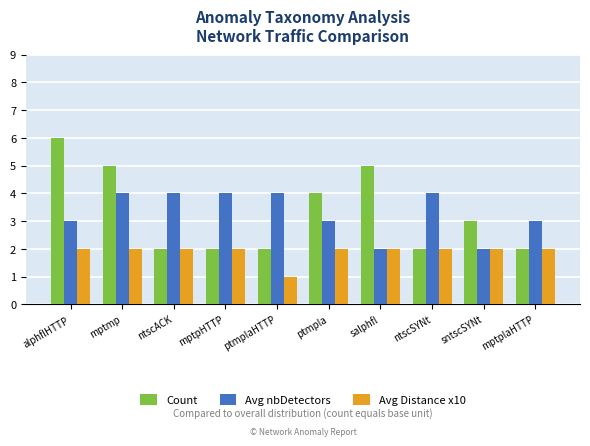

What are all the series names shown in the legend?

Count, Avg nbDetectors, Avg Distance x10